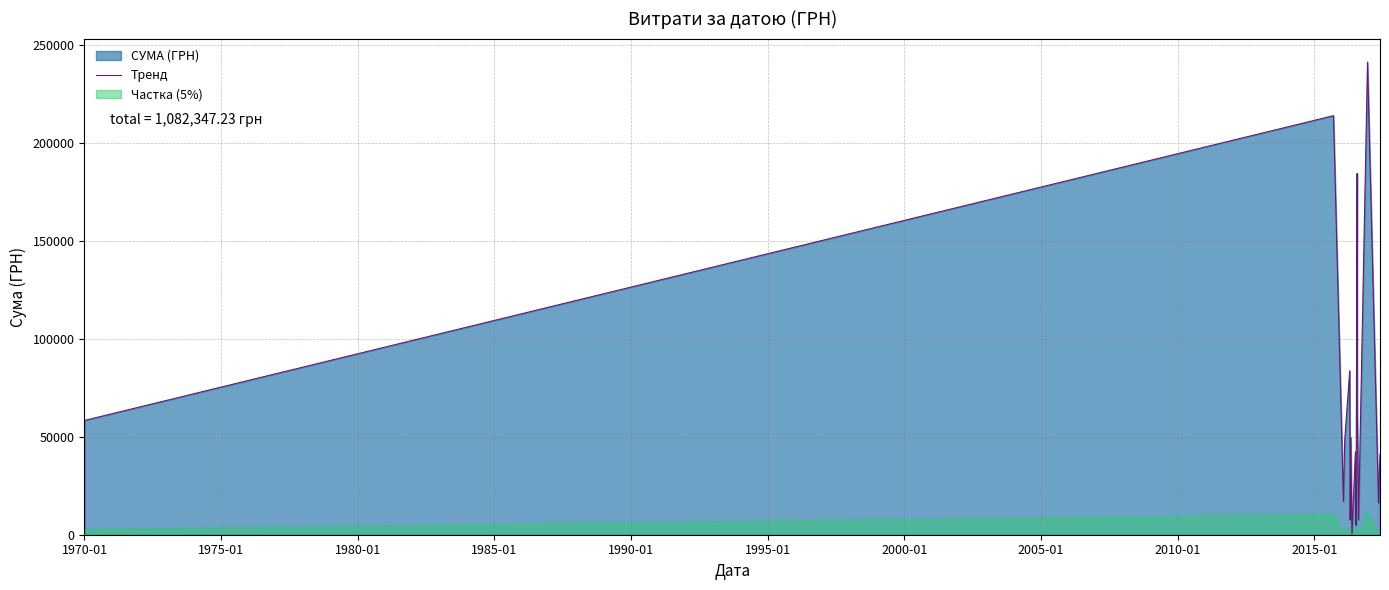

What is the maximum value for Тренд?

241258.0